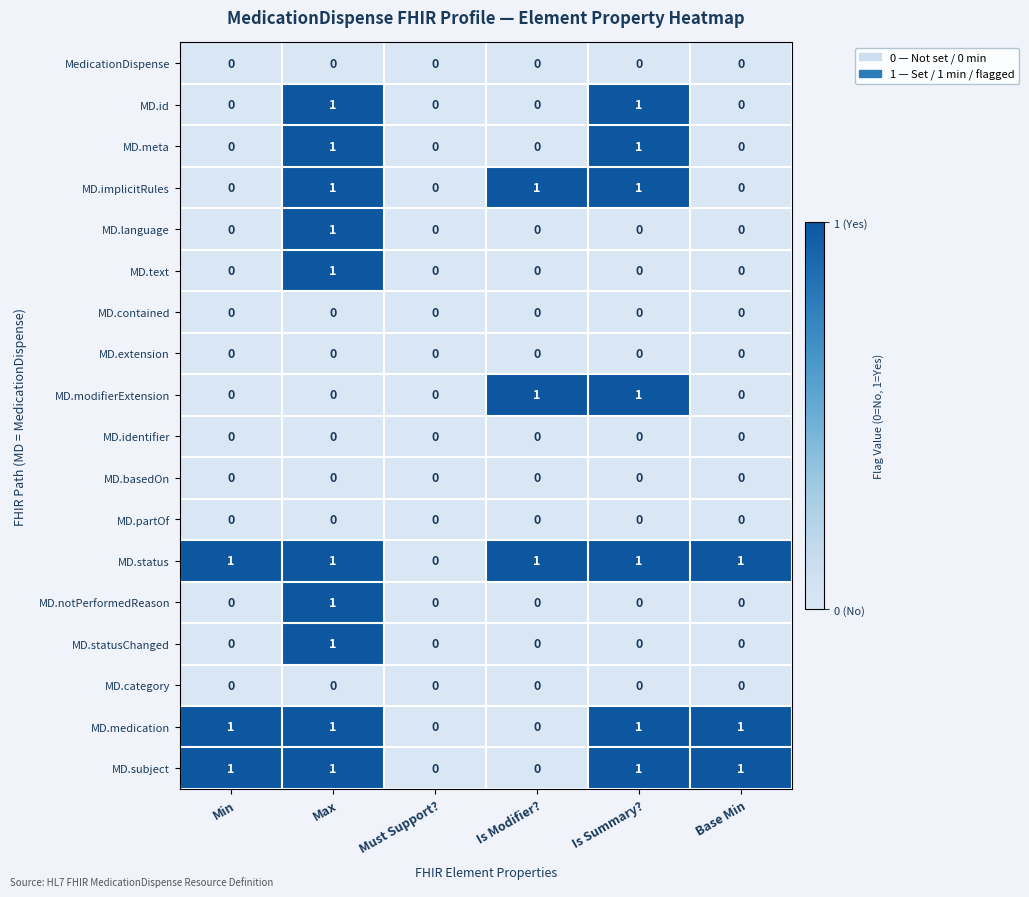

Is it true that MD.text equals 0 at Min?

True